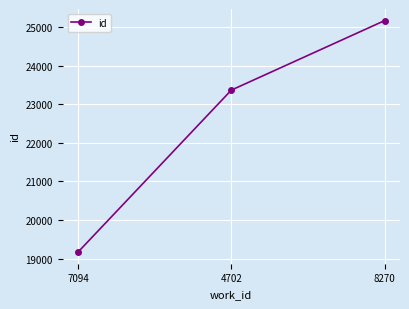

How many distinct data groups are displayed?

1